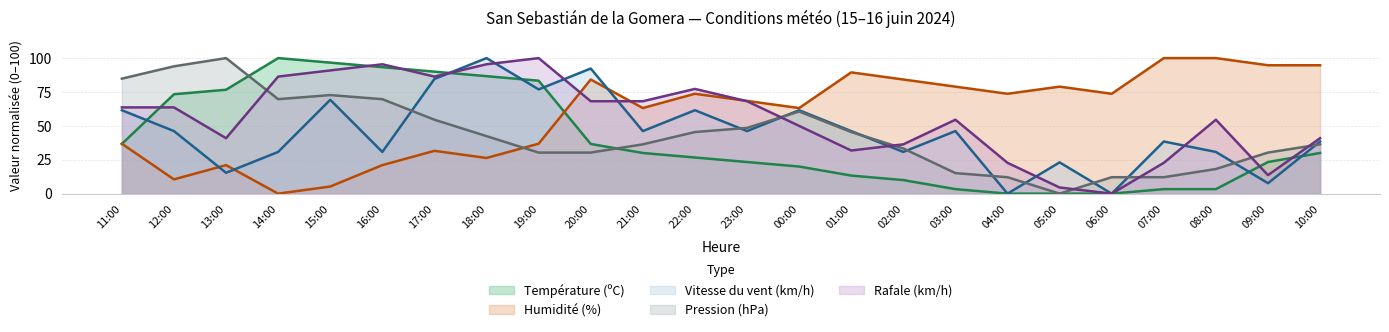

The Rafale (km/h) series shows 39.8 at 06:00. True or false?

False